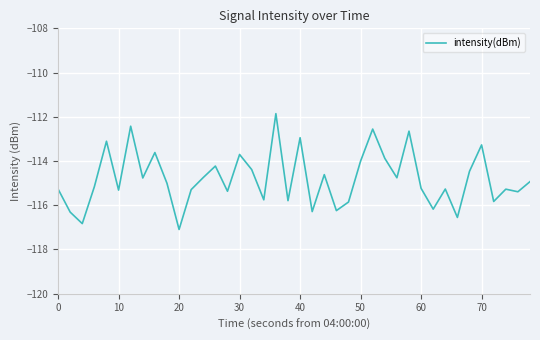

What is the smallest value displayed?

-117.1